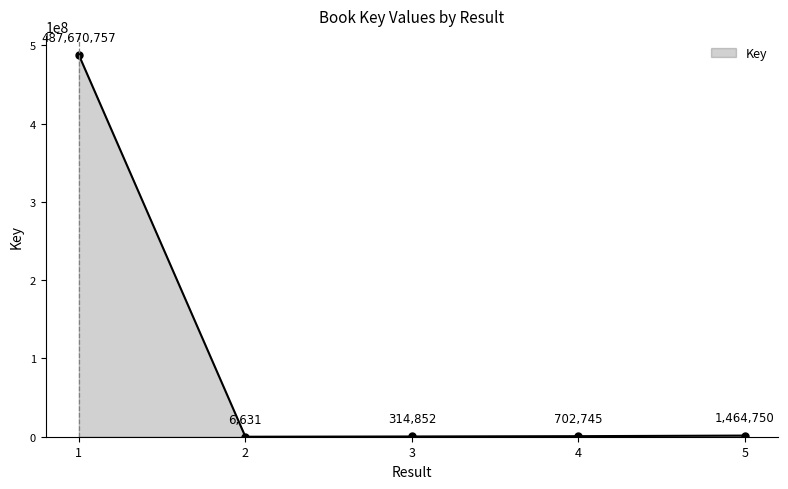

Rank the categories by value from lowest to highest.

2, 3, 4, 5, 1